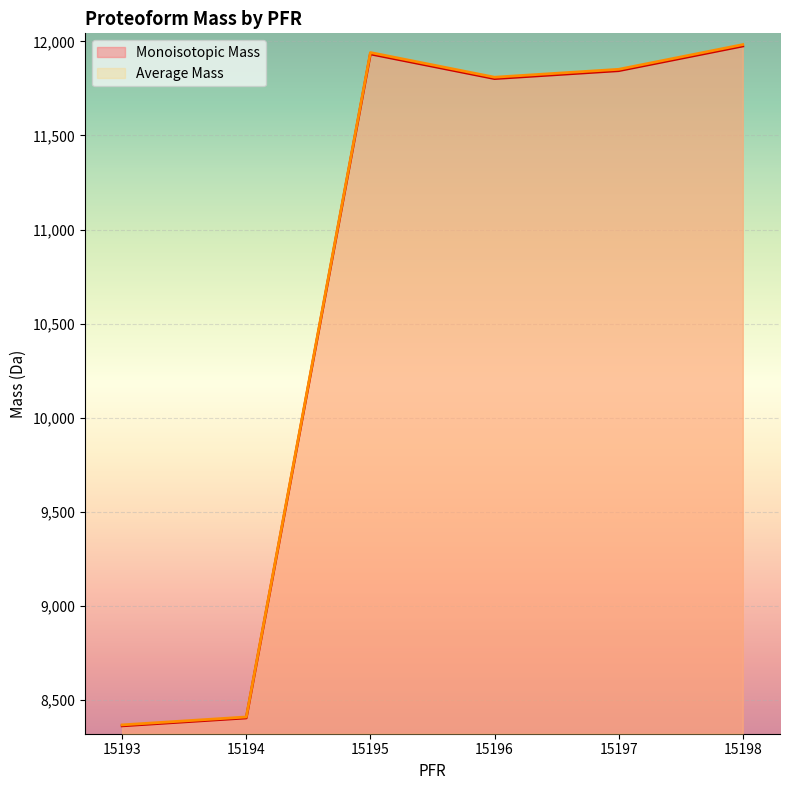

At 15193, list the series in order from largest to smallest.

Average Mass, Monoisotopic Mass